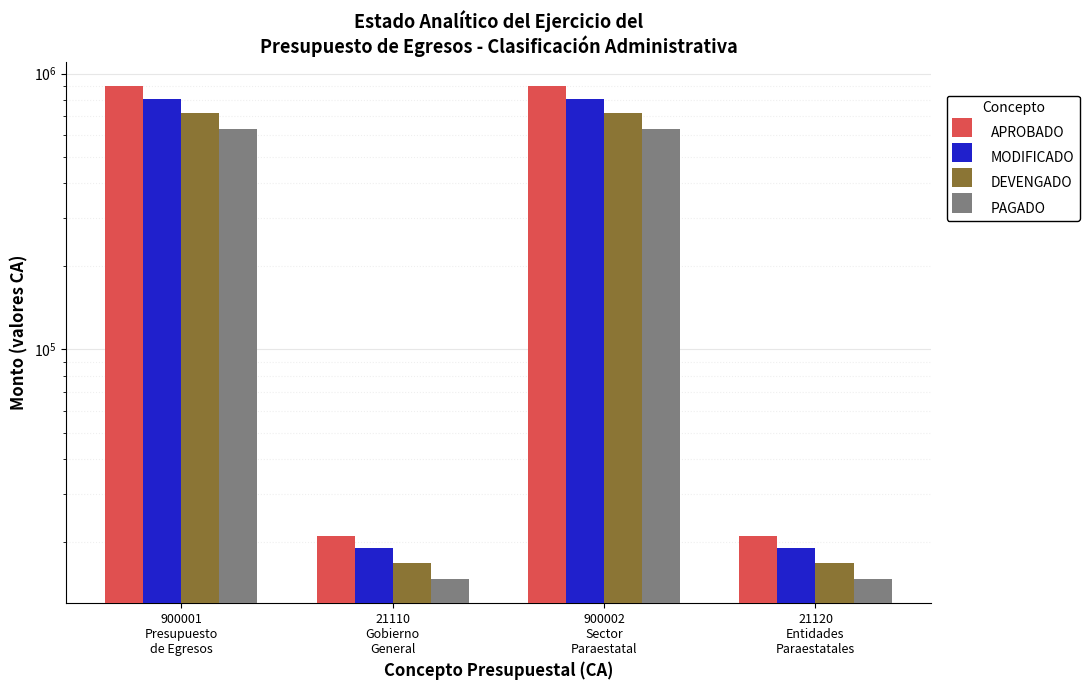

What is the minimum value for PAGADO?

14777.0